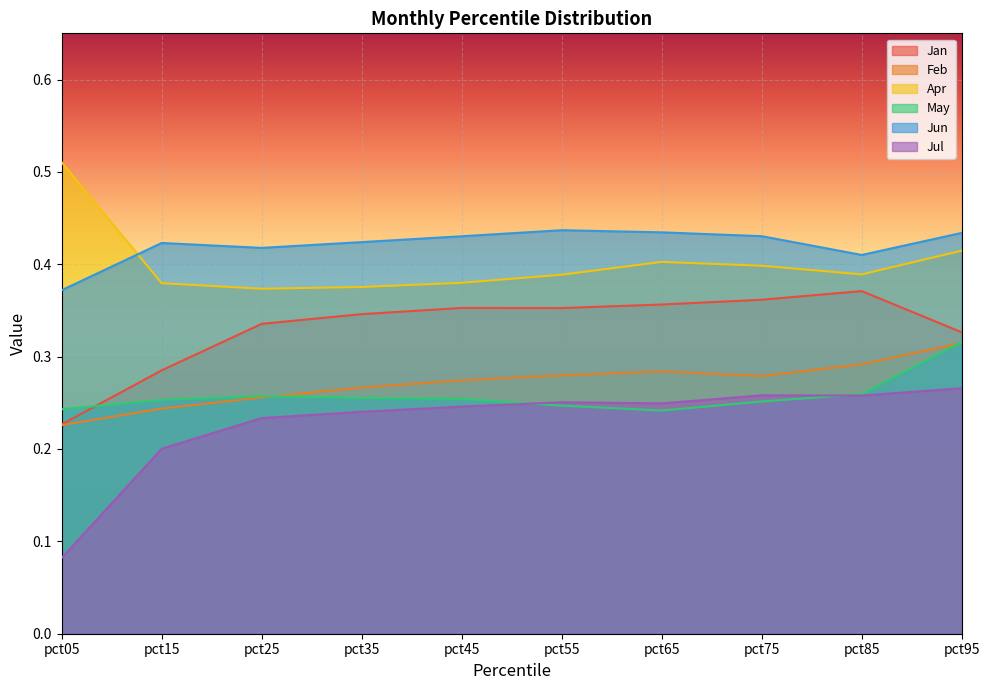

What is the value of the Feb point at the 2nd from the left?

0.2